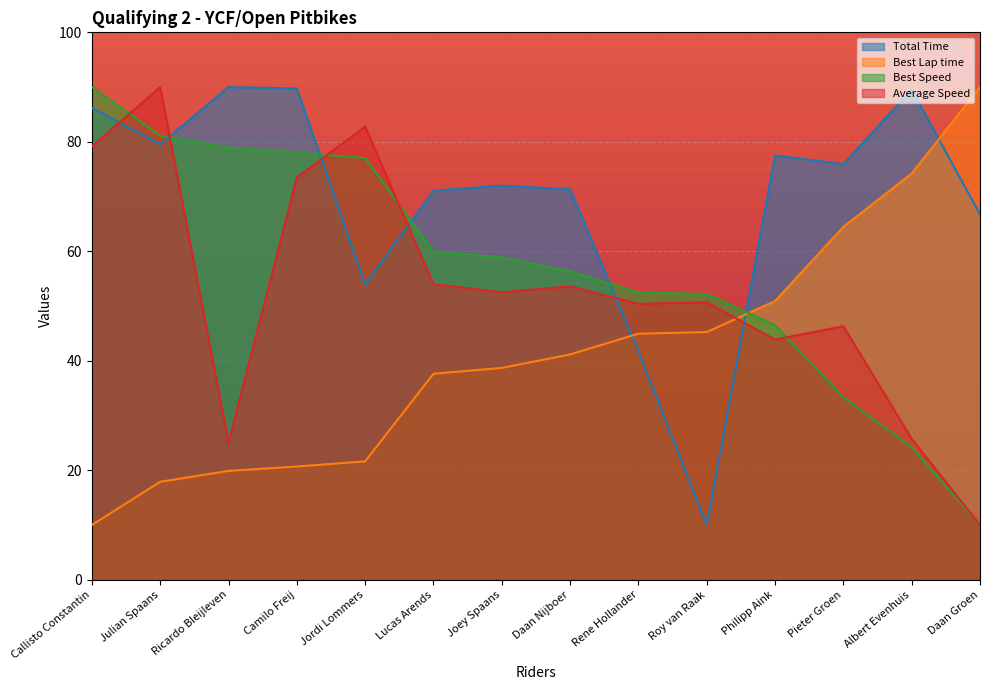

True or false: Average Speed and Best Lap time intersect in this chart.

True